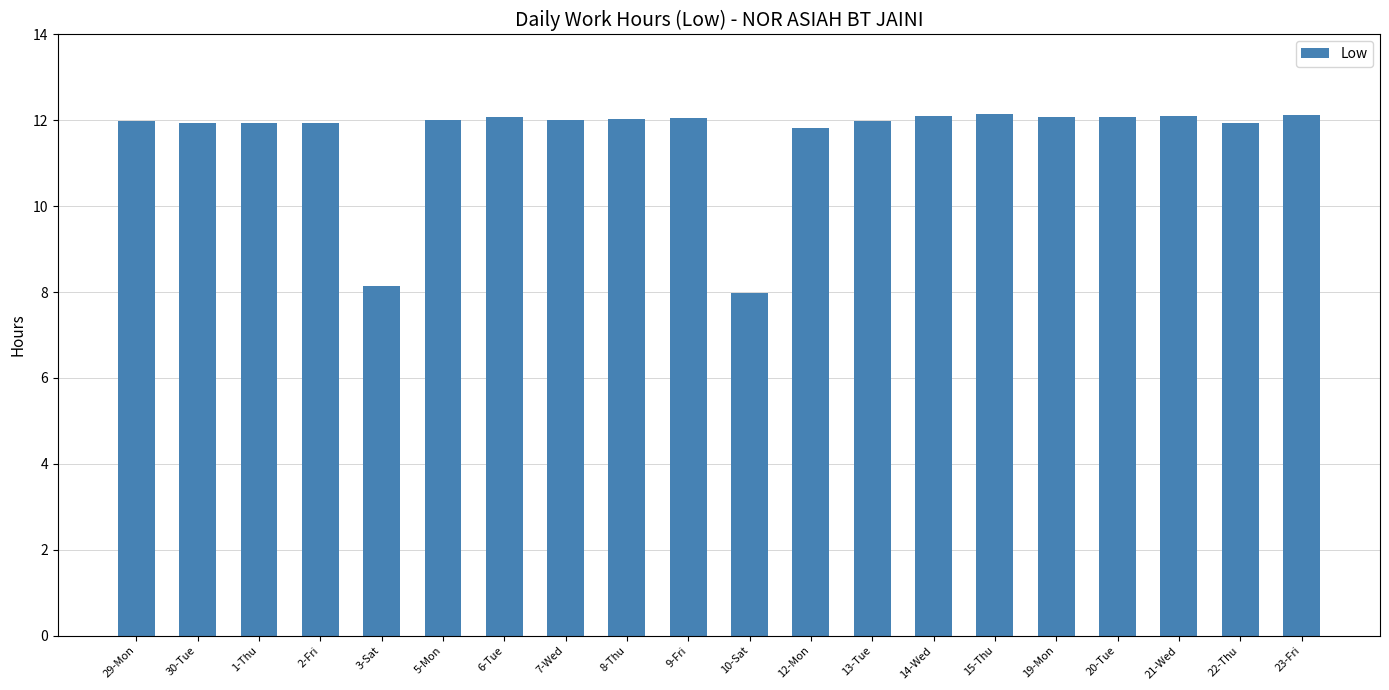

Count the number of categories in the chart.

20